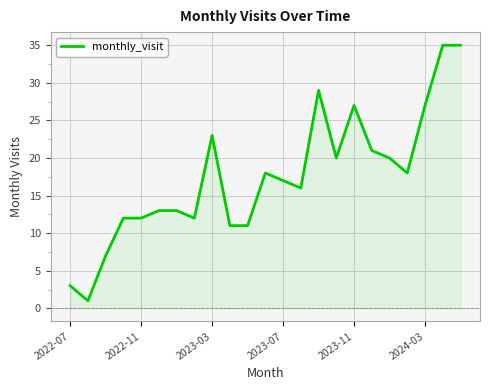

What is the greatest value displayed?

35